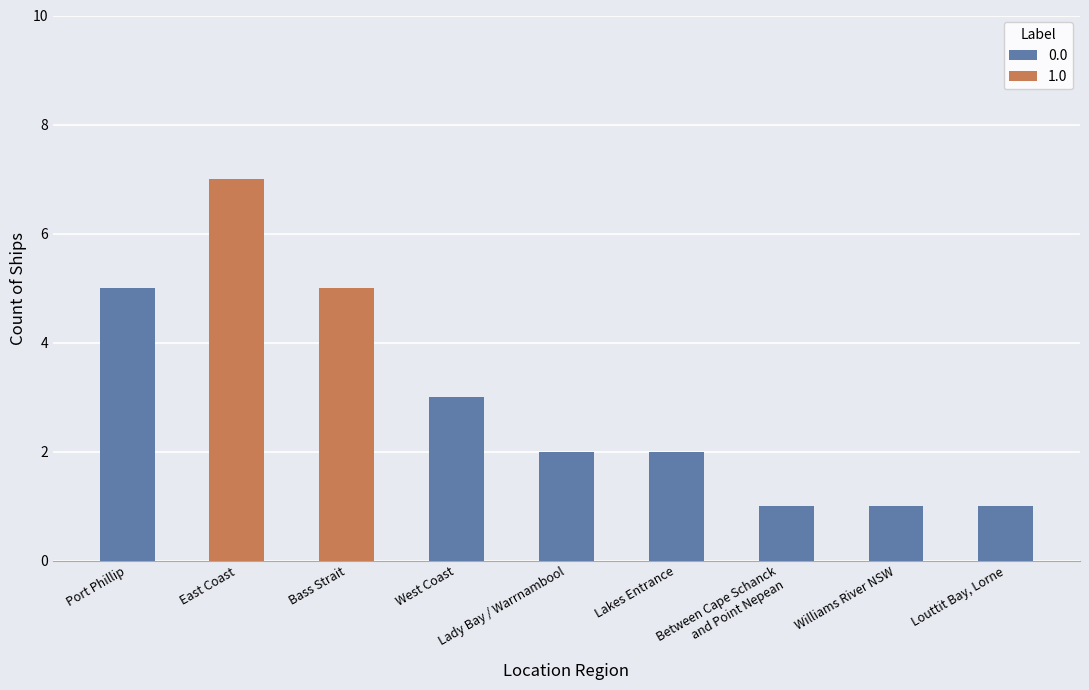

True or false: 0.0 has a value of 2 at Louttit Bay, Lorne.

False